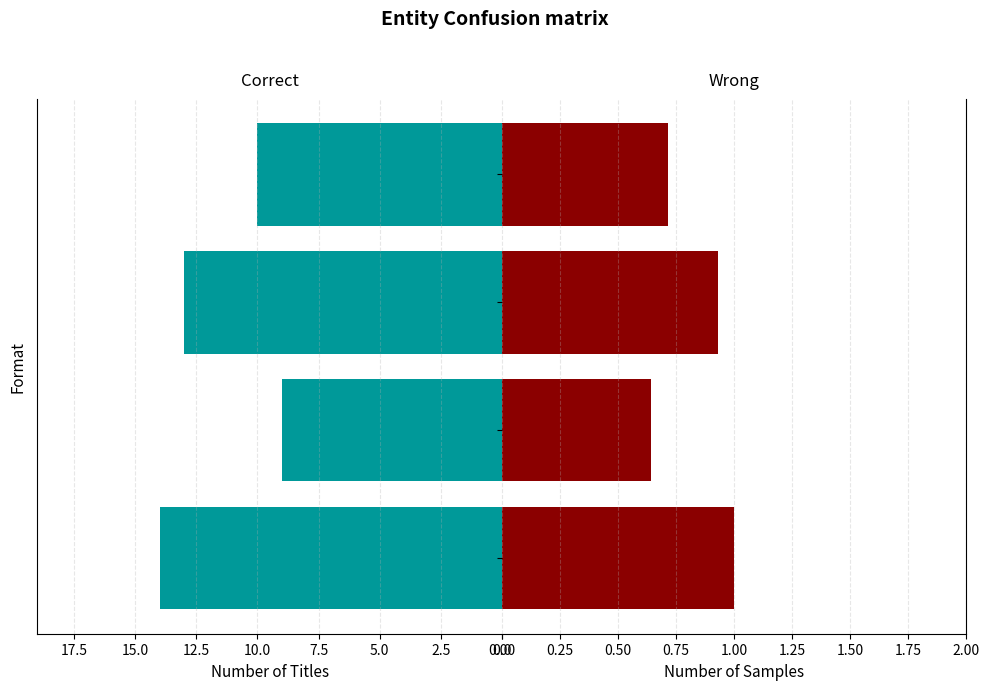

What is the sum of the Wrong values at 2.5 and 0.0?

1.6